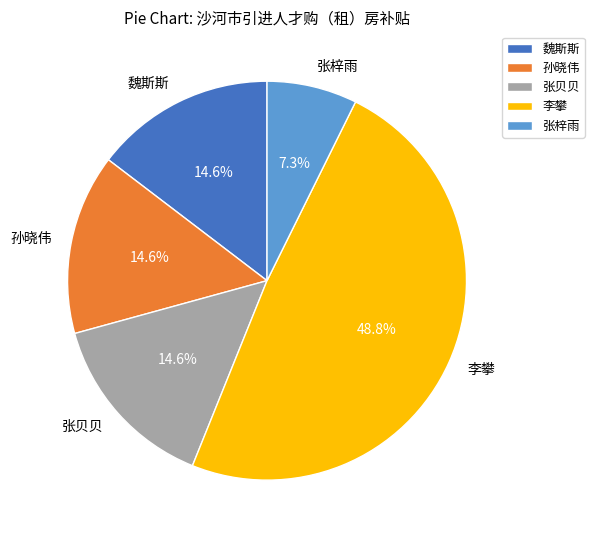

To the nearest percent, what is the combined percentage of 魏斯斯 and 张贝贝?

29%